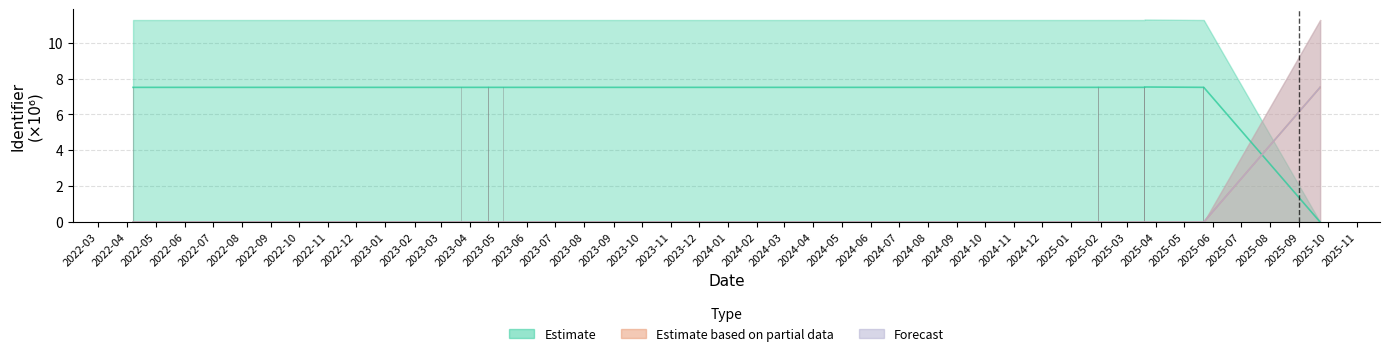

Is the value of Estimate at 2025-03-20 greater than the value of Forecast at 2025-09-23?

Yes